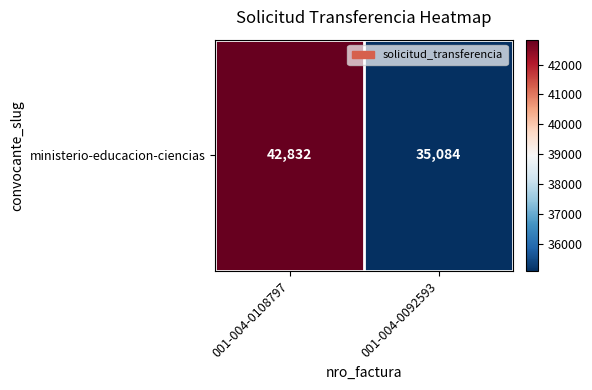

Between 001-004-0108797 and 001-004-0092593, which is larger?

001-004-0108797